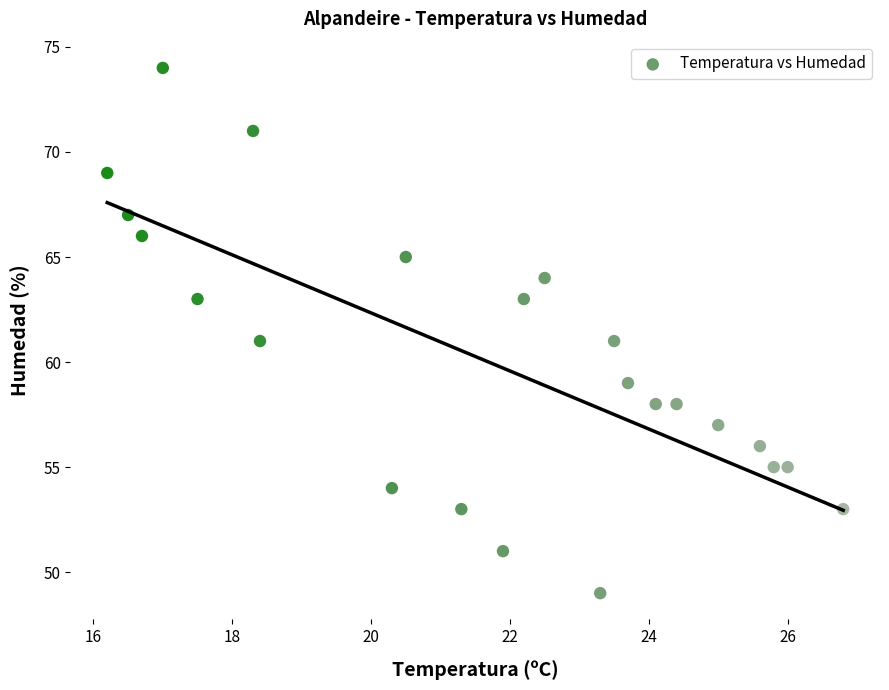

What is the range of Y values (max minus min)?

25